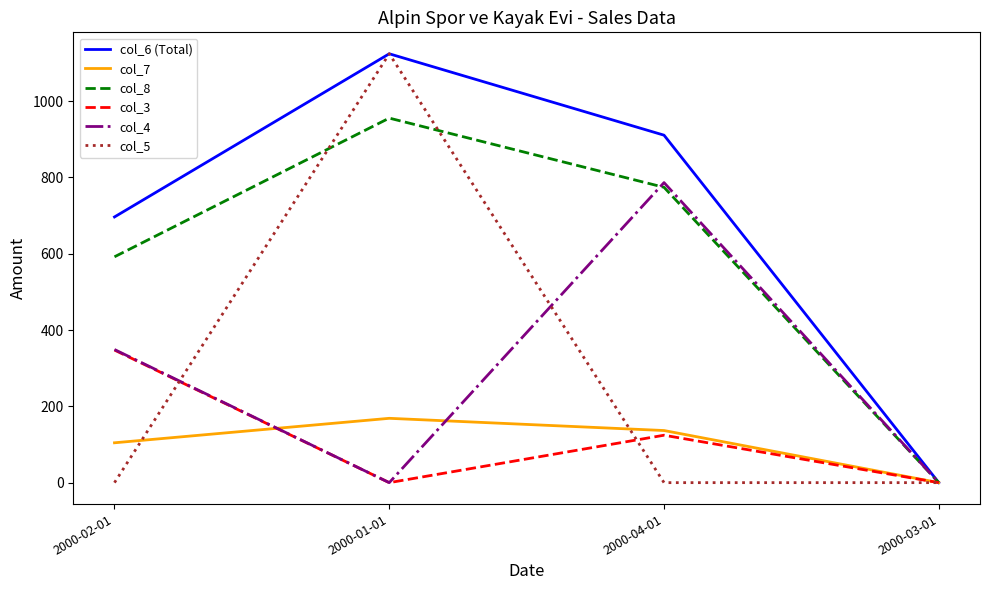

Is it true that col_6 (Total) equals 286.2 at 2000-04-01?

False